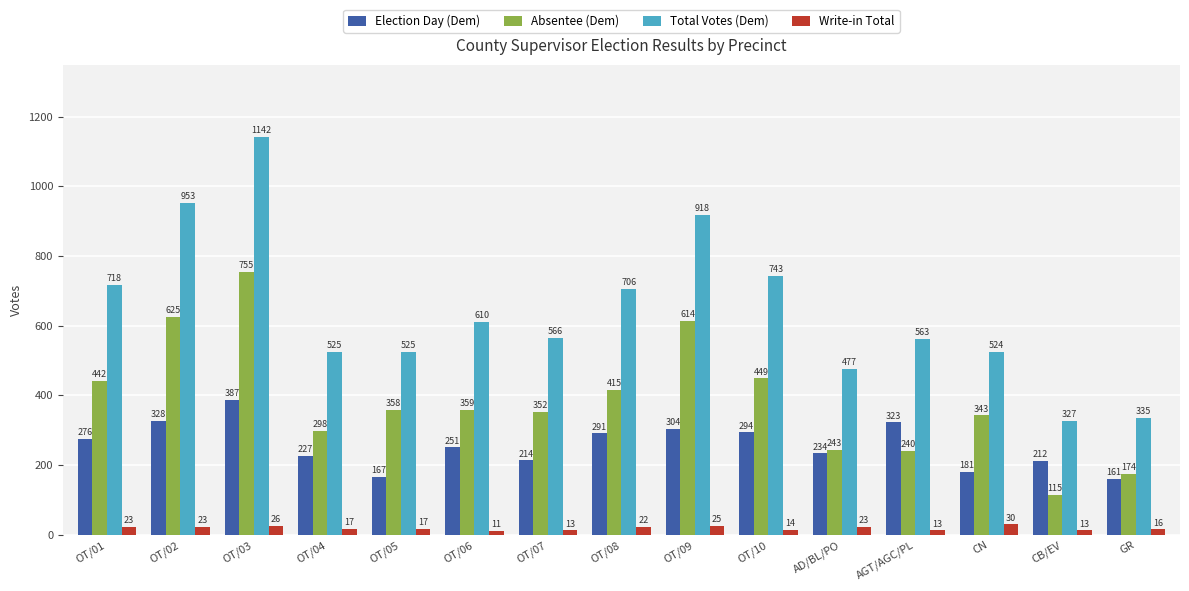

How many groups of bars are there?

15